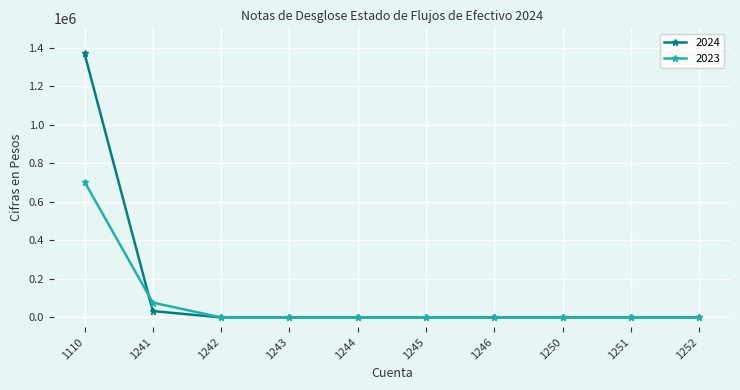

What is the average value of the 2024 series?

140281.1